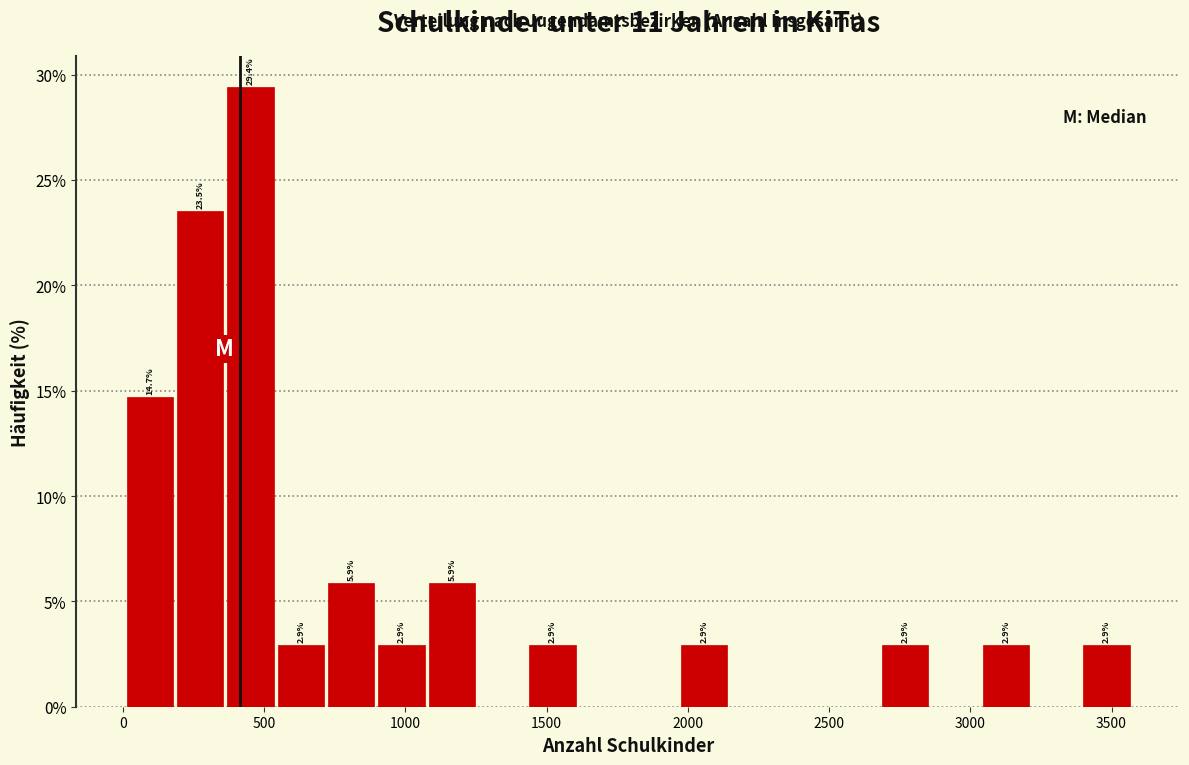

Around what value on the x-axis is the tallest bar? Give the approximate position of its centre, as read against the axis.

450